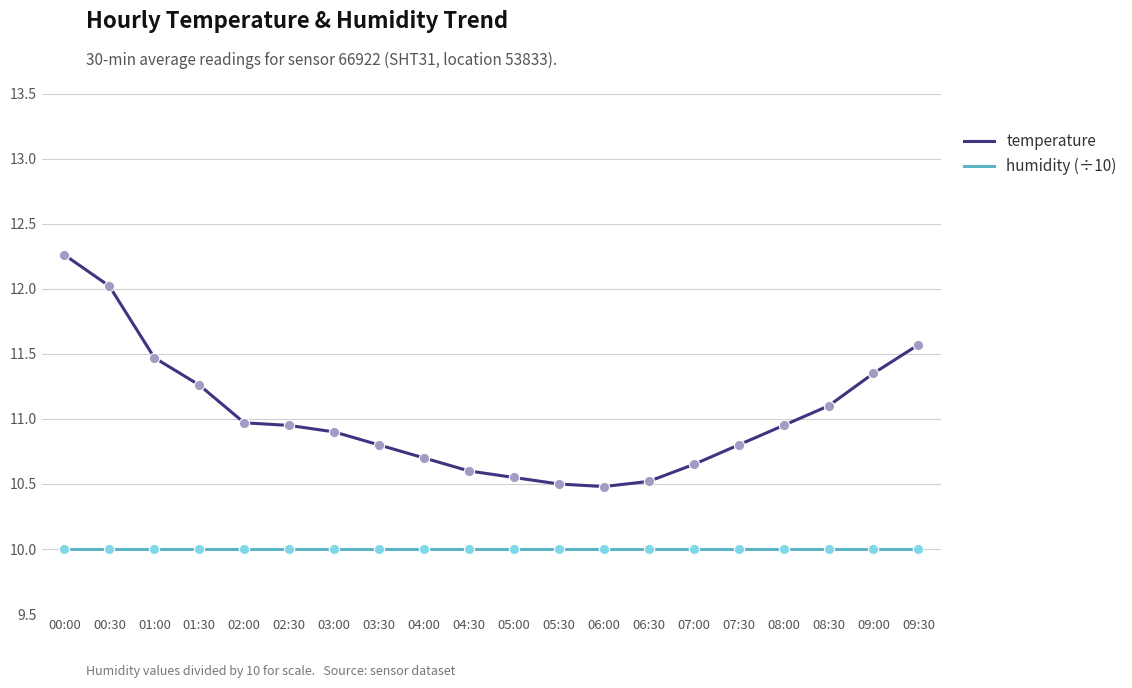

Which series has the largest total across all categories?

temperature